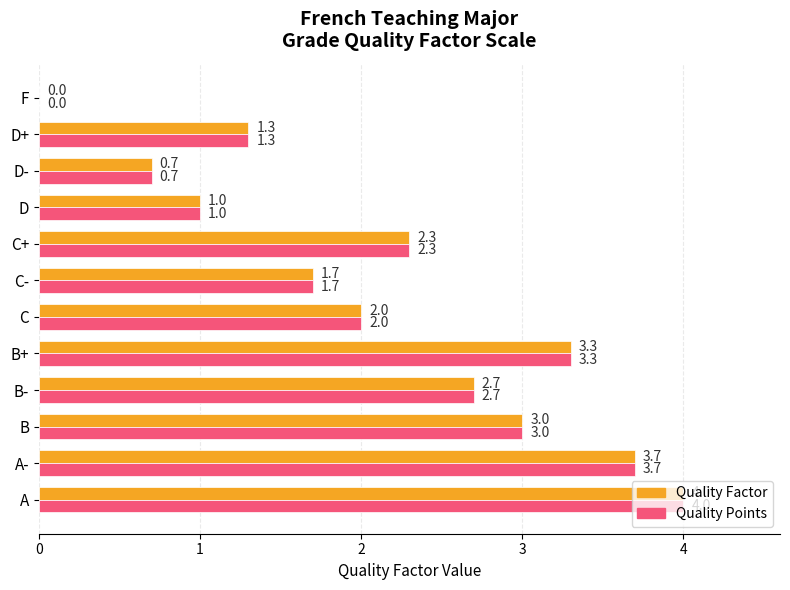

What is the sum of all Quality Points values?

25.7